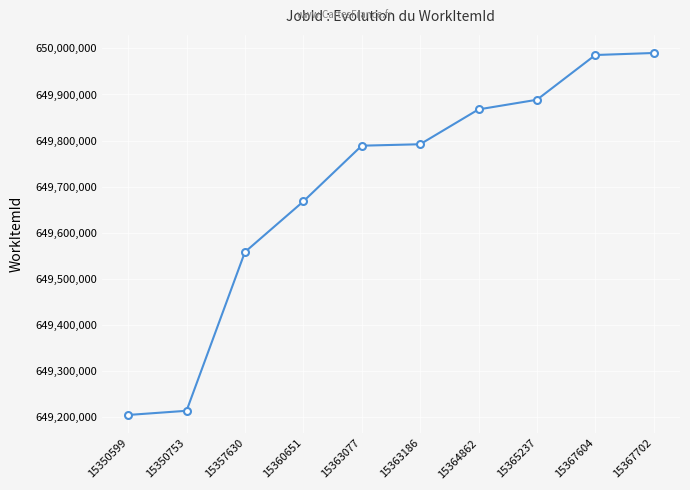

What is the ratio of the value at 15364862 to the value at 15367702?

1.0